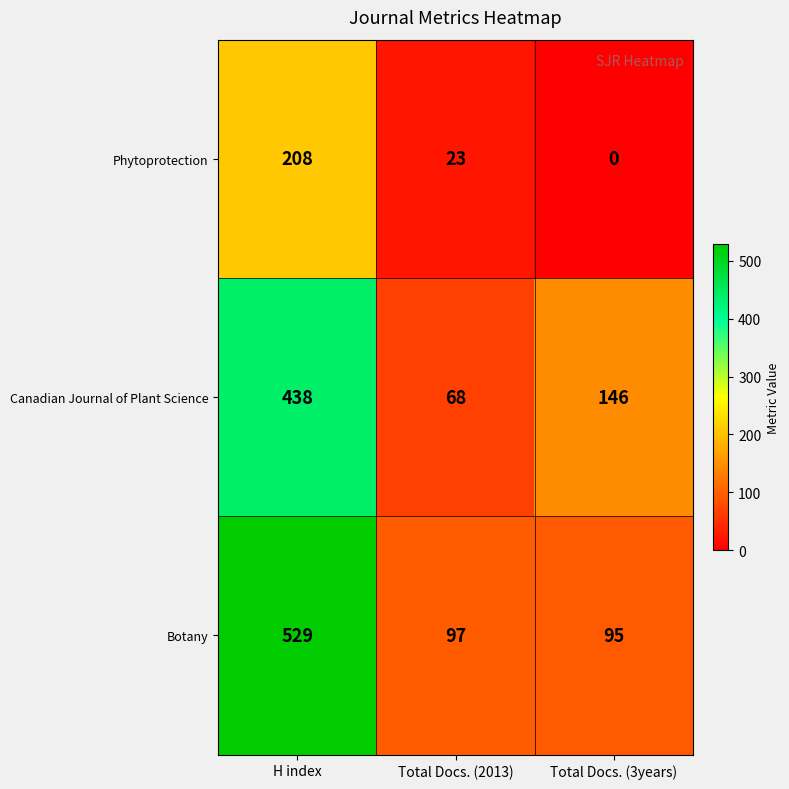

How many data points in Phytoprotection are less than 23?

1